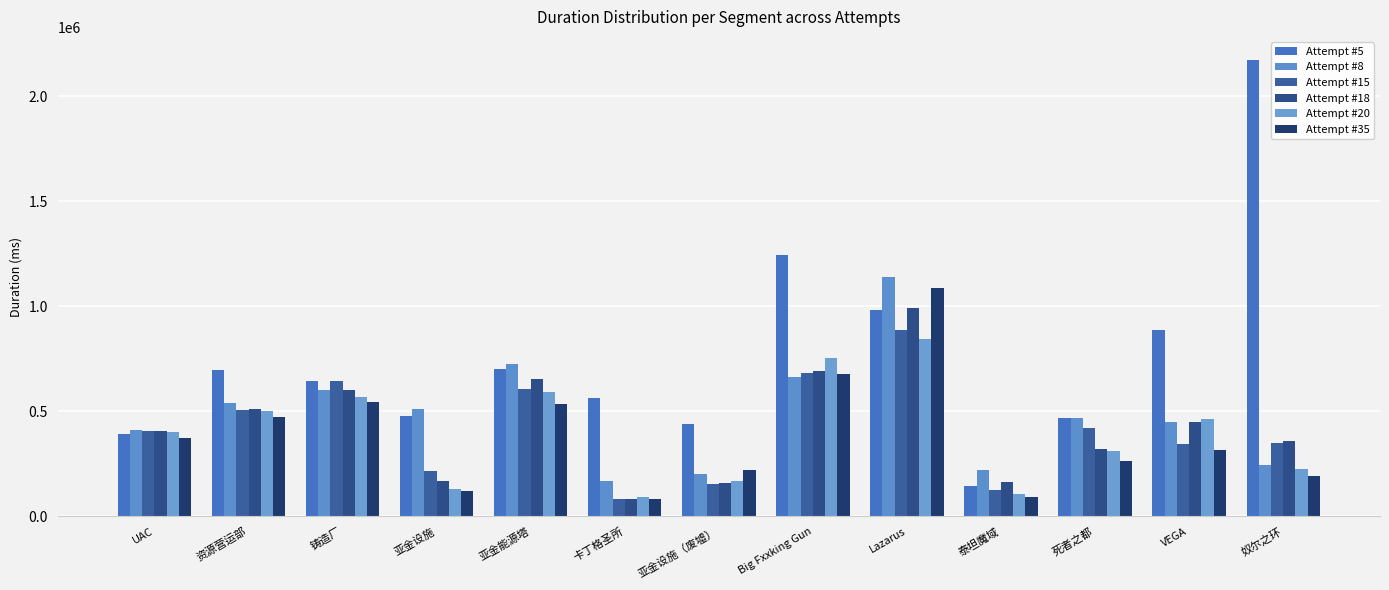

Which series has the largest total across all categories?

Attempt #5